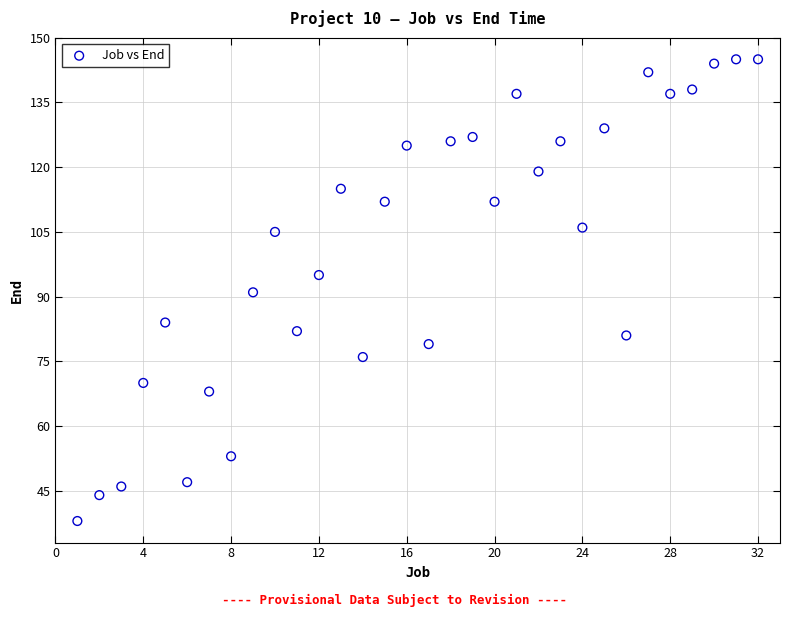

What is the range of Y values (max minus min)?

107